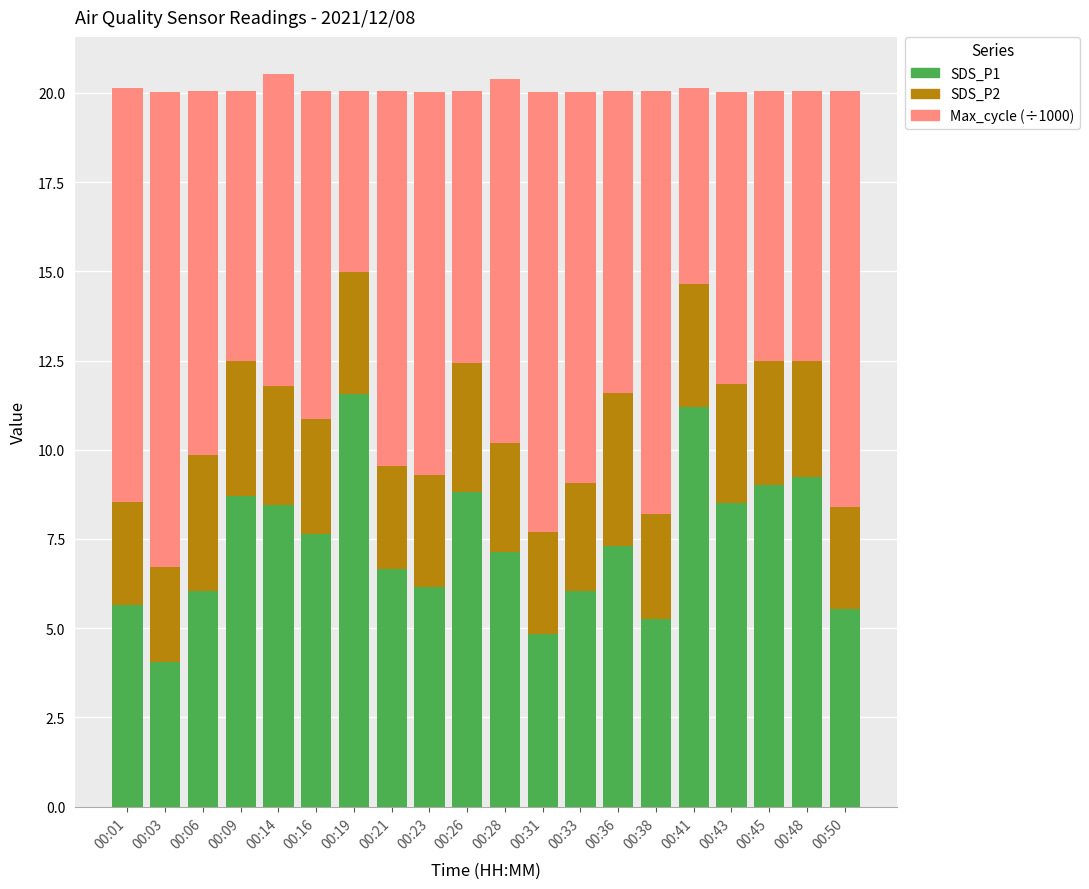

What is the value of the SDS_P1 bar at the 14th from the left?

7.3